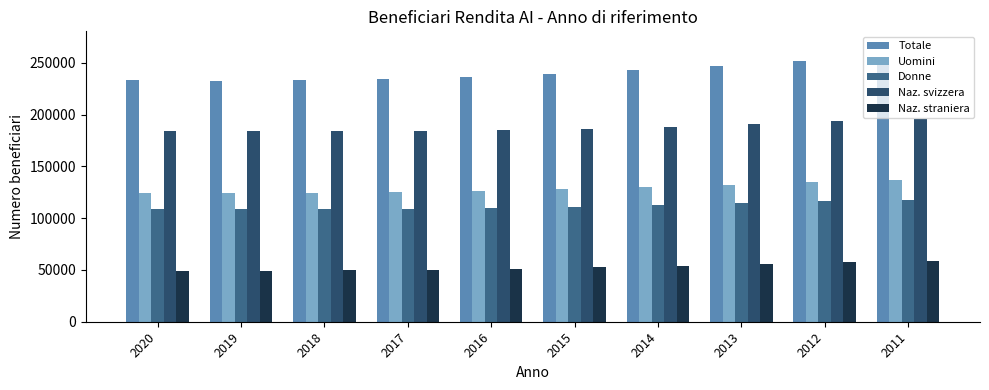

Which label corresponds to the largest value in the chart?

2011